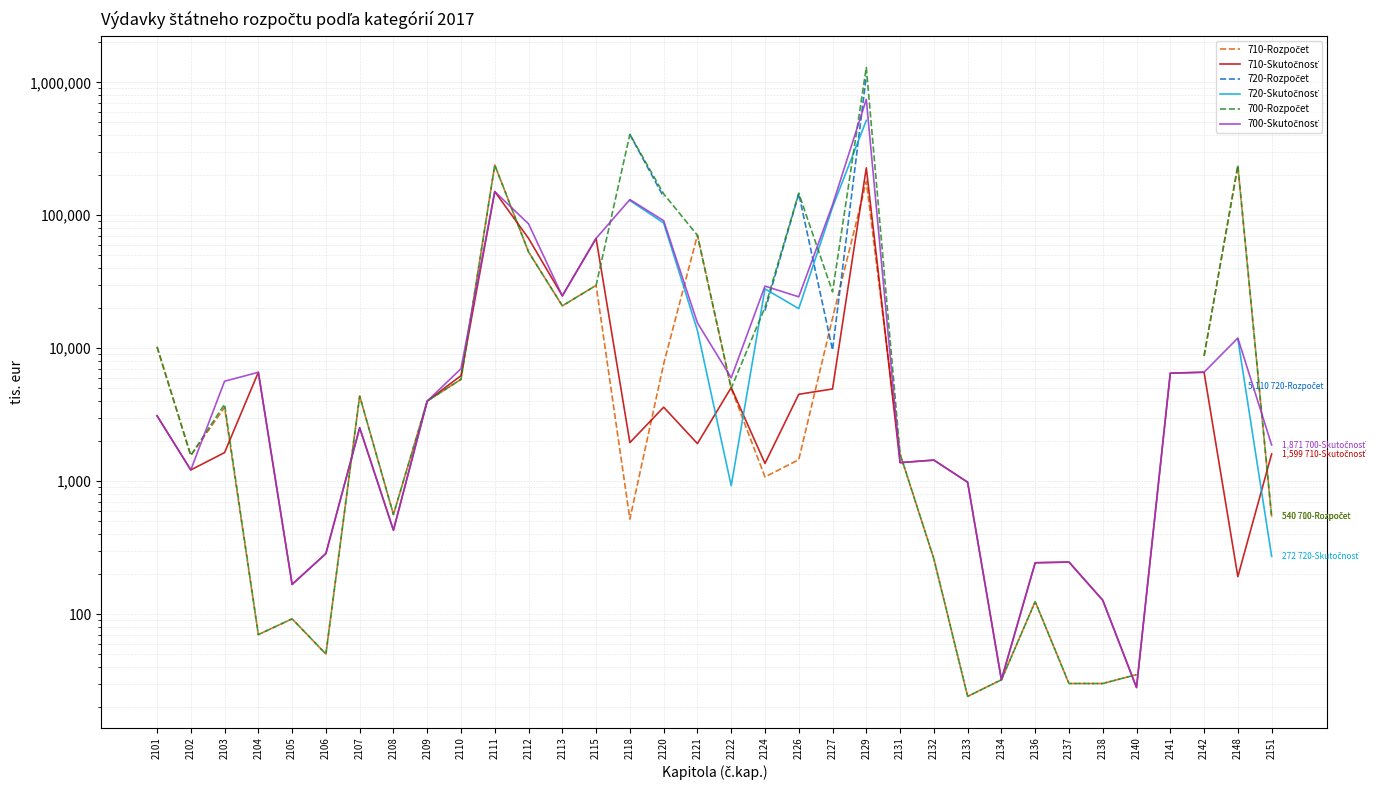

How many interior local peaks does the 720-Rozpočet series have?

1